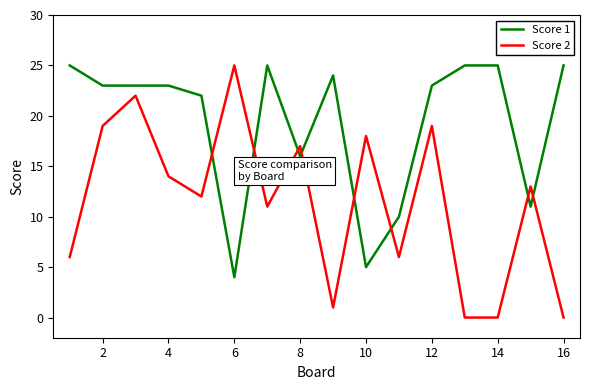

Which series ends up on top after the final intersection of Score 1 and Score 2?

Score 1